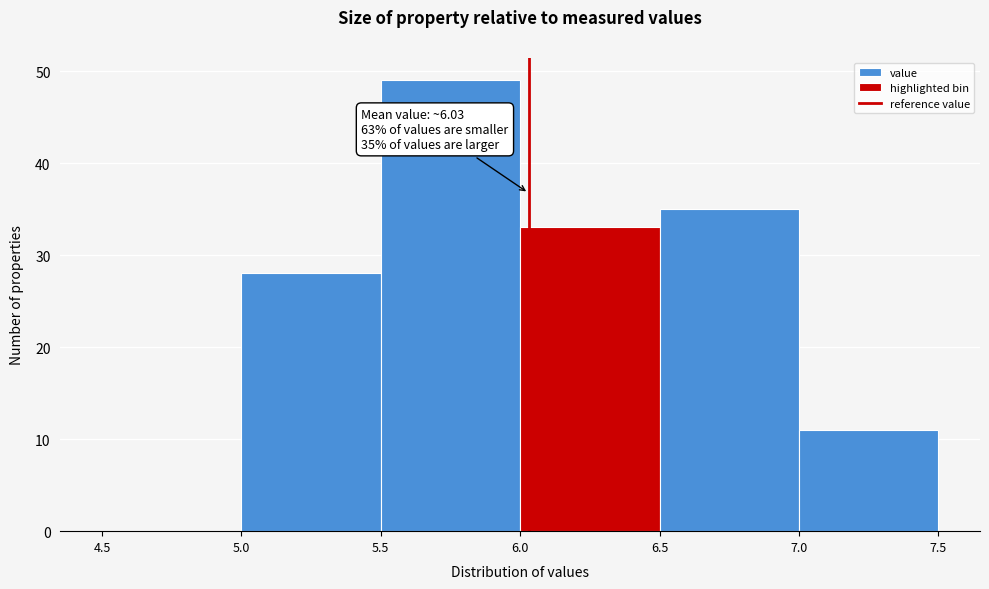

Over which range of the x-axis is the bar tallest?

5.5 to 6.0